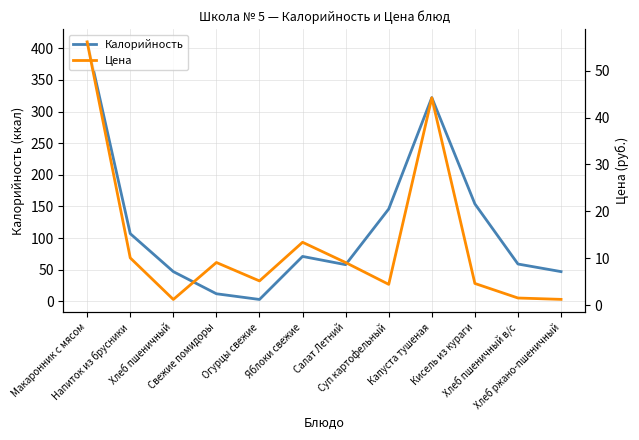

What is the difference between the highest and lowest values at Салат Летний?

48.9